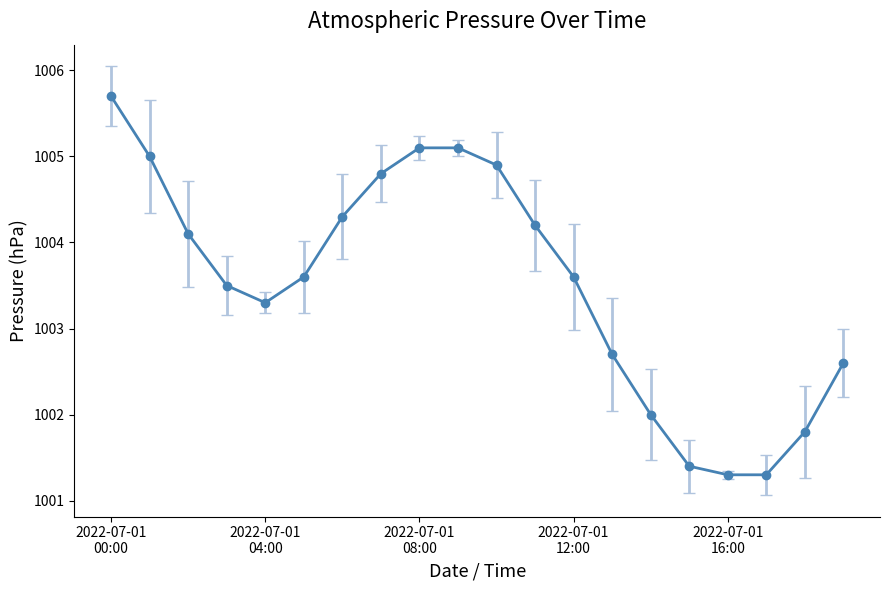

What is the average value?

1003.5